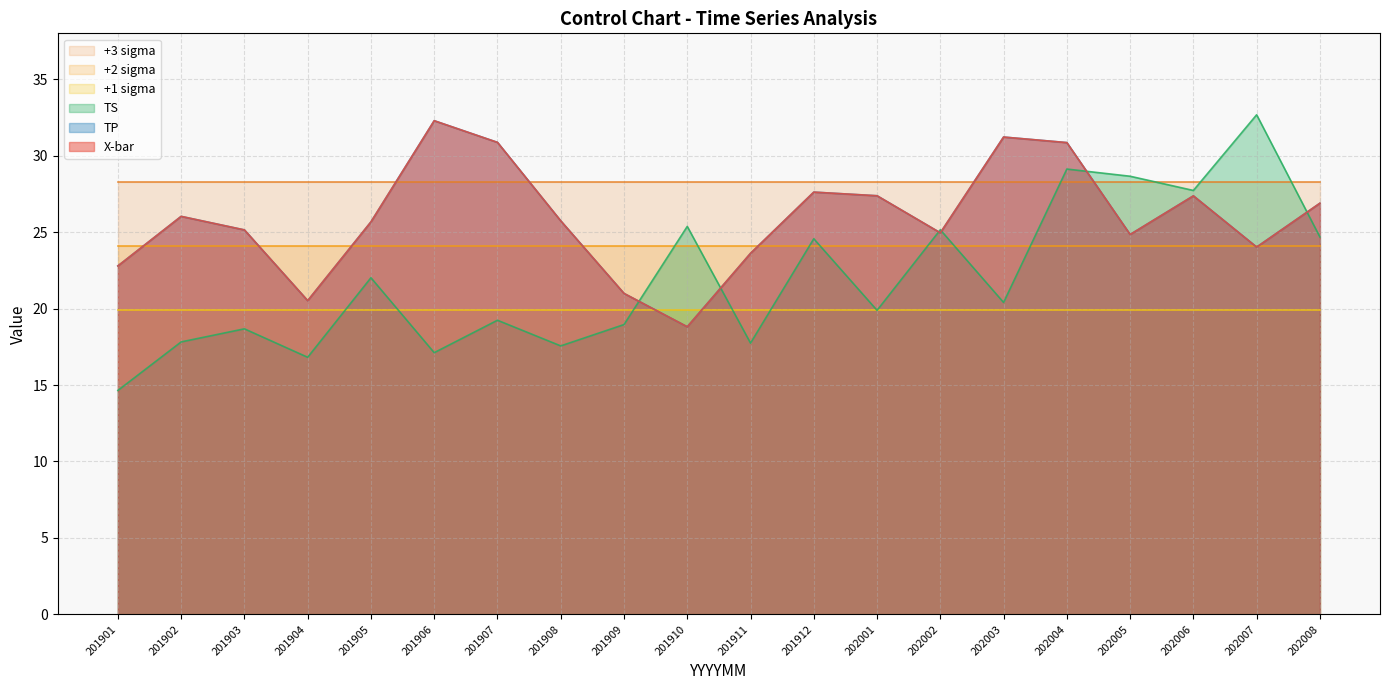

How many interior local valleys does the X-bar series have?

5